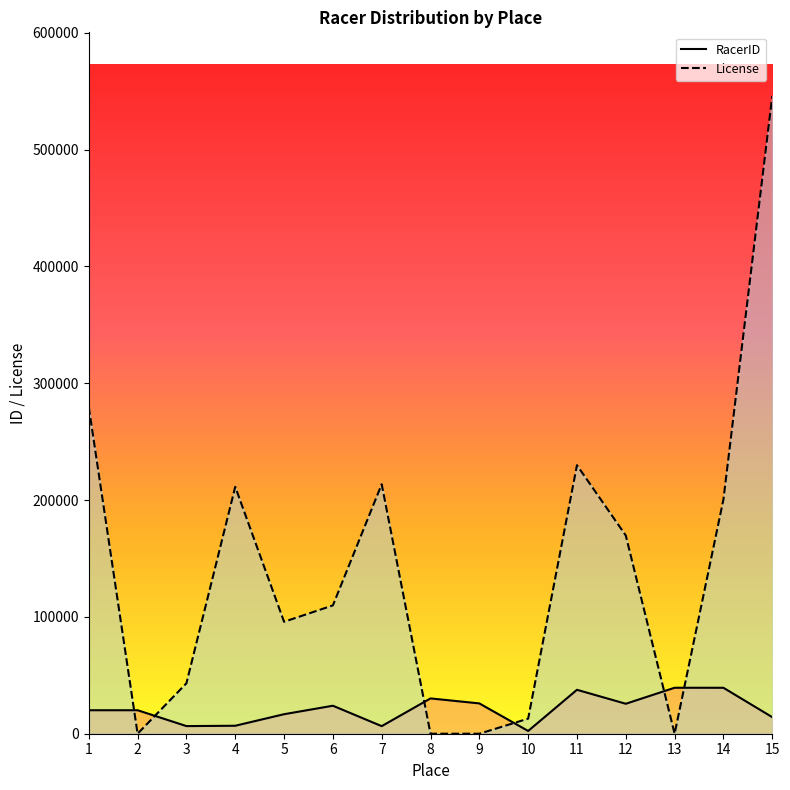

How many interior local peaks does the License series have?

3